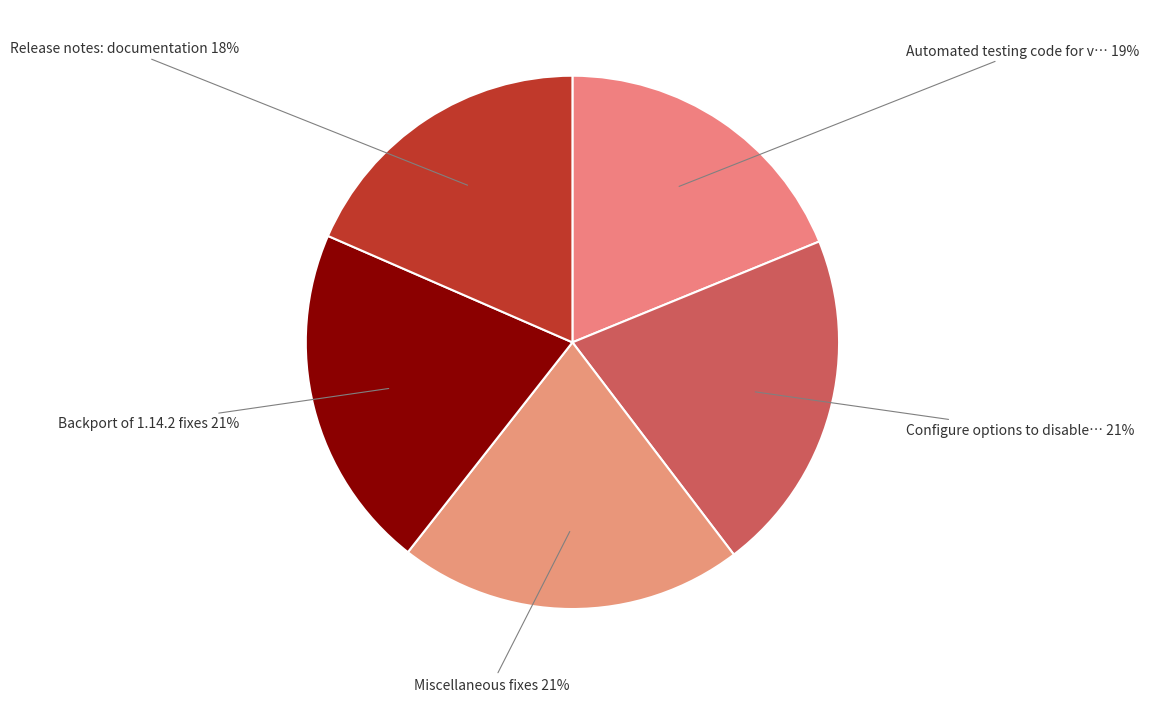

Count the number of slices in the pie.

5